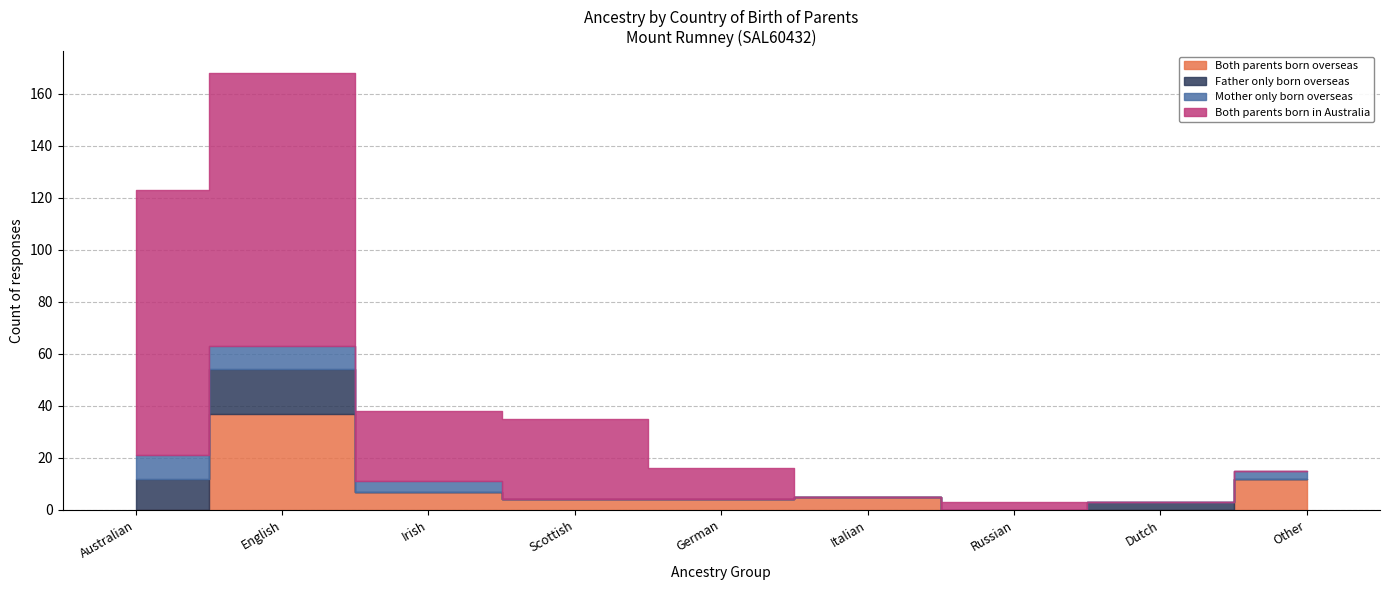

At which label does Both parents born overseas reach its peak?

English